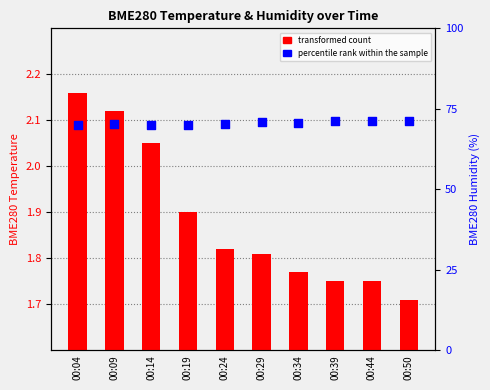

At how many categories does at least one series exceed 10?

10